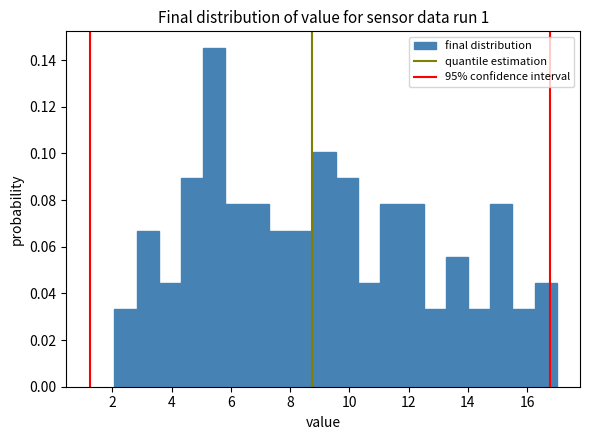

Read against the x-axis, roughly where is the centre of the tallest bar?

5.4